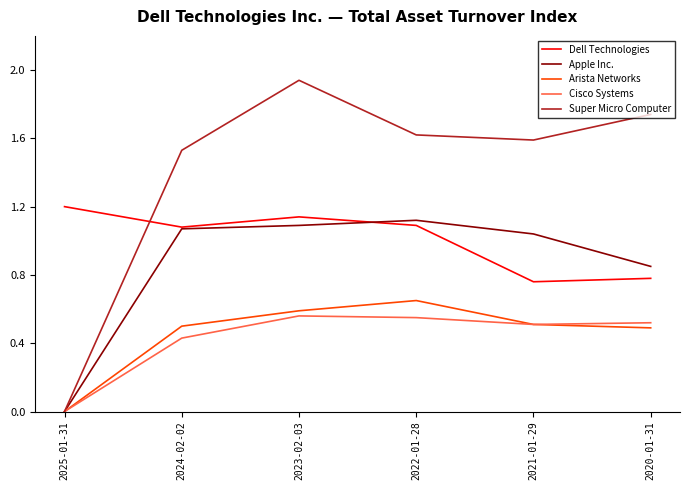

What is the sum of all Arista Networks values?

2.7